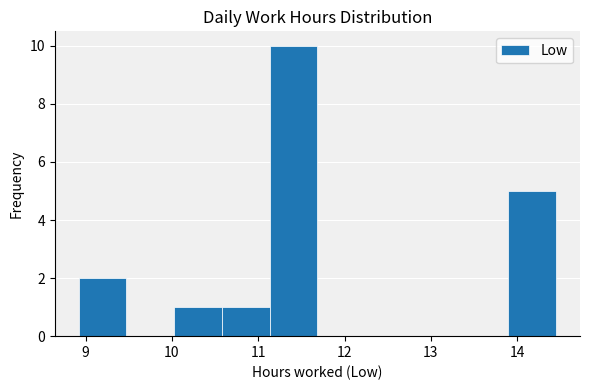

Reading left to right, transcribe this chart: for each bar, give the range it covers on the x-axis and its height. Neither the bar edges nor the heights are printed on the chart, so give them approximately, as read against the axes.

8.9 to 9.5: 2
9.5 to 10.0: 0
10.0 to 10.6: 1
10.6 to 11.1: 1
11.1 to 11.7: 10
11.7 to 12.2: 0
12.2 to 12.8: 0
12.8 to 13.3: 0
13.3 to 13.9: 0
13.9 to 14.5: 5